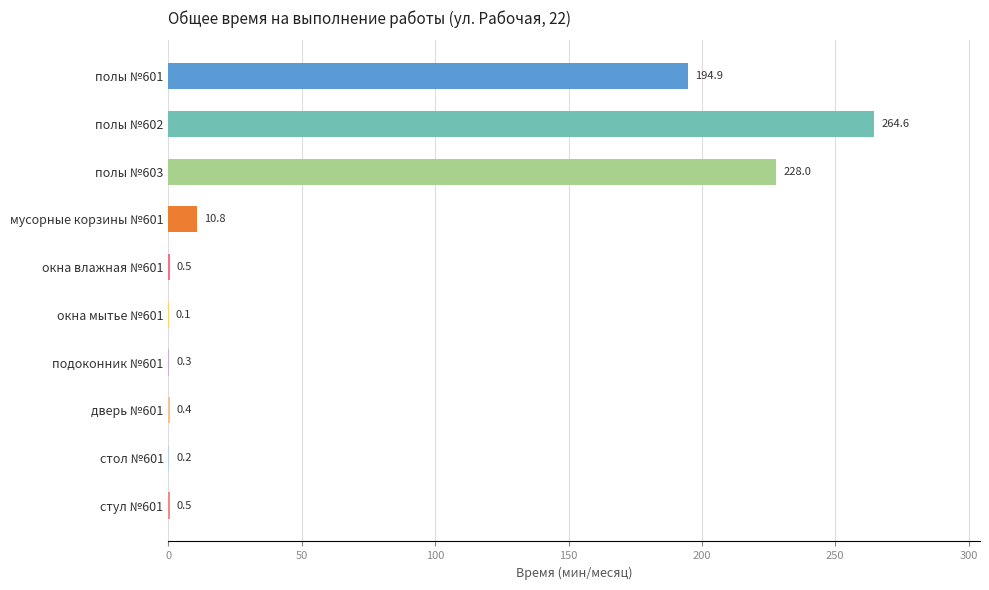

Reading top to bottom, what are all the values shown in this chart?

полы №601=194.9	полы №602=264.6	полы №603=228.0	мусорные корзины №601=10.8	окна влажная №601=0.5	окна мытье №601=0.1	подоконник №601=0.3	дверь №601=0.4	стол №601=0.2	стул №601=0.5